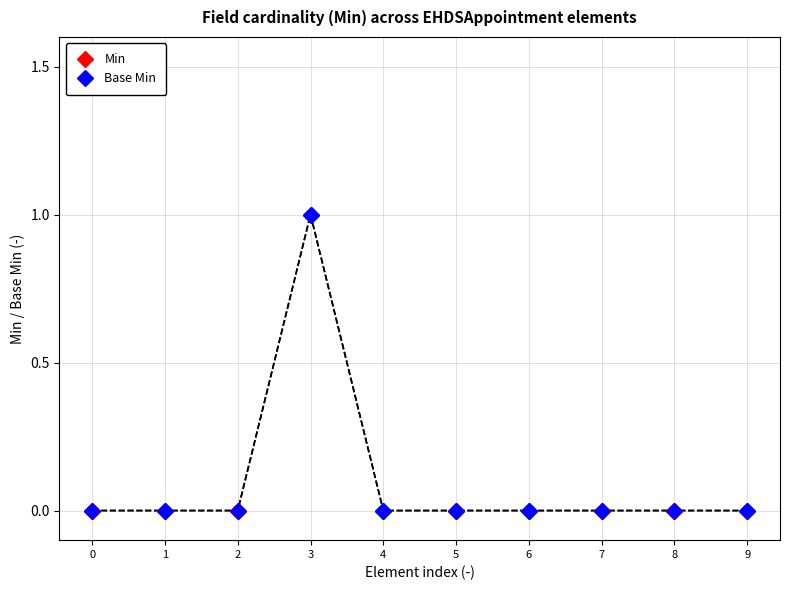

Is it true that Min equals 0 at 8?

True